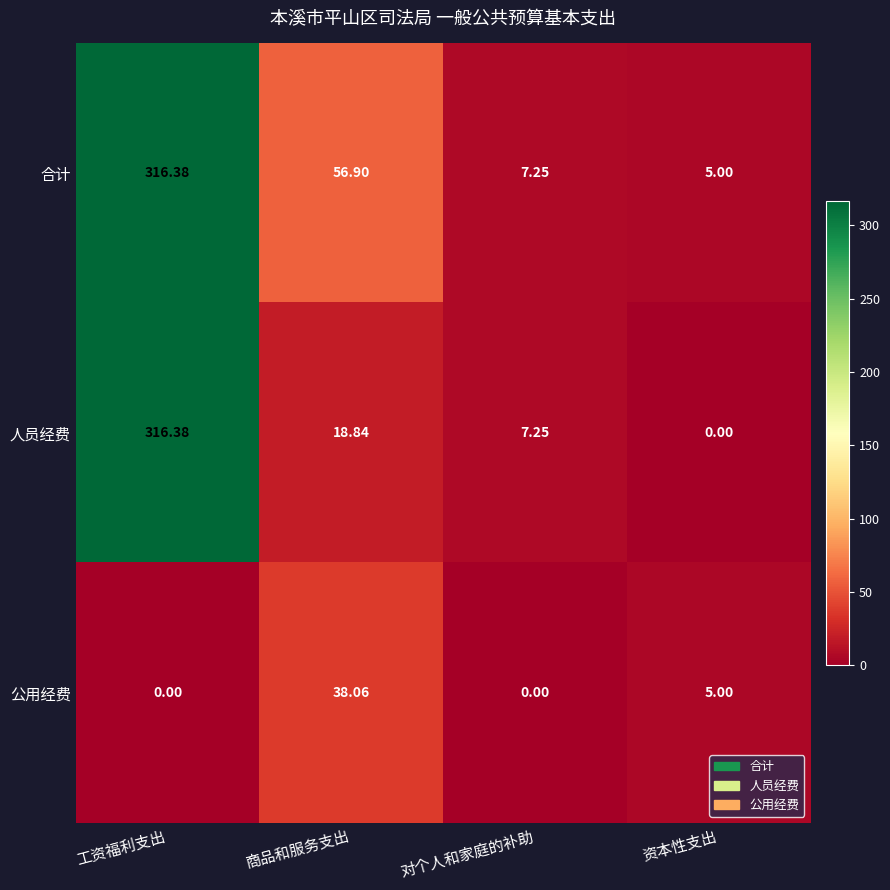

Where is 人员经费 nearest to the value 158?

商品和服务支出